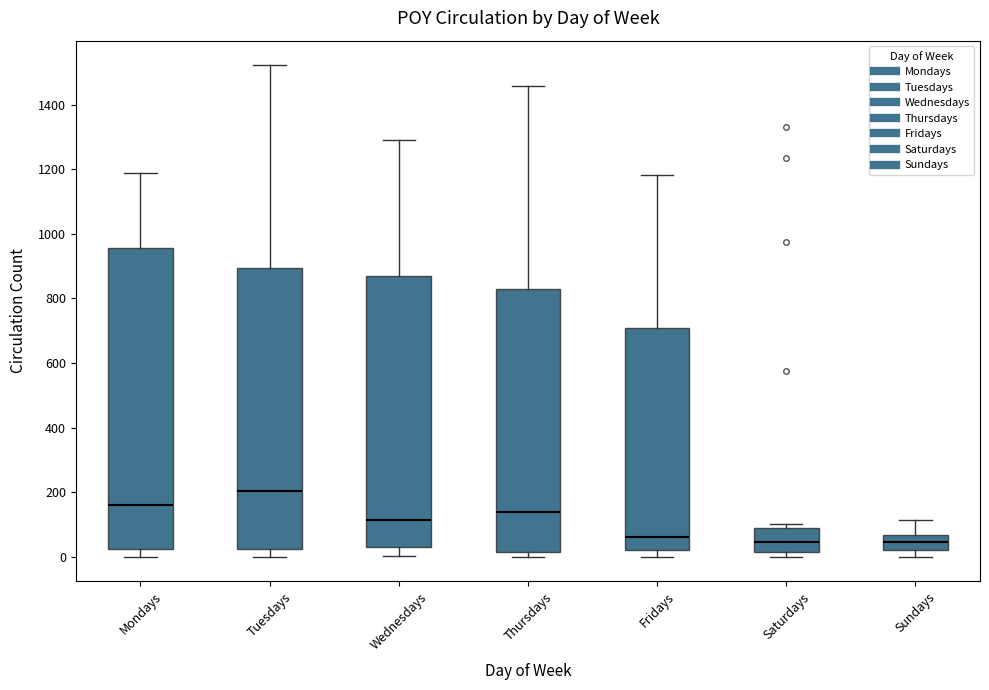

Which box is the tallest, from its lower edge to its upper edge?

Mondays